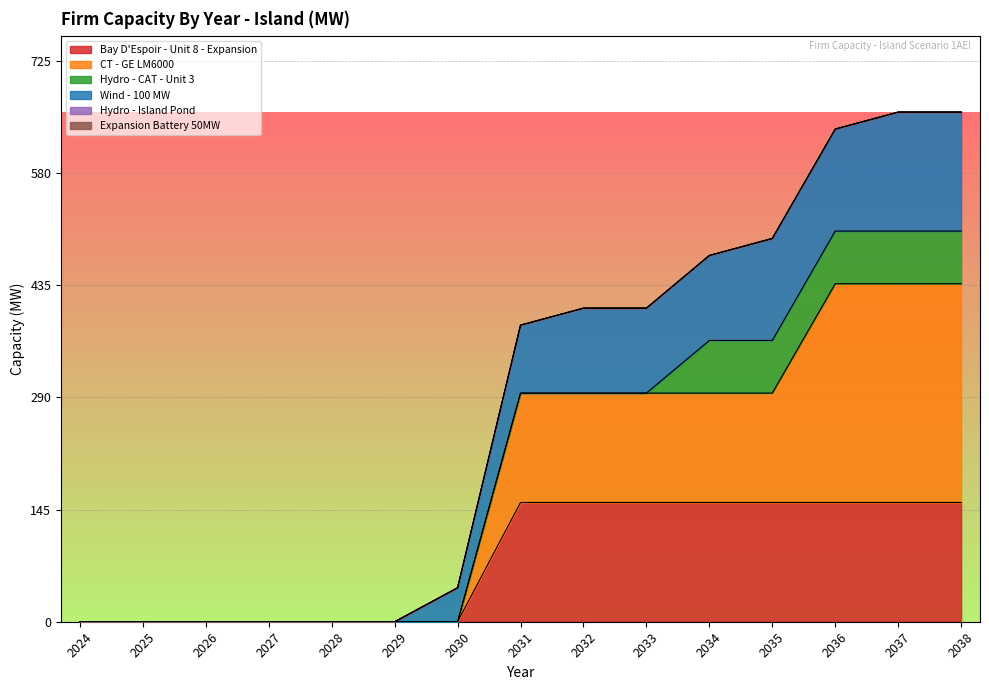

List the labels in order of Bay D'Espoir - Unit 8 - Expansion value, smallest first.

2024, 2025, 2026, 2027, 2028, 2029, 2030, 2031, 2032, 2033, 2034, 2035, 2036, 2037, 2038